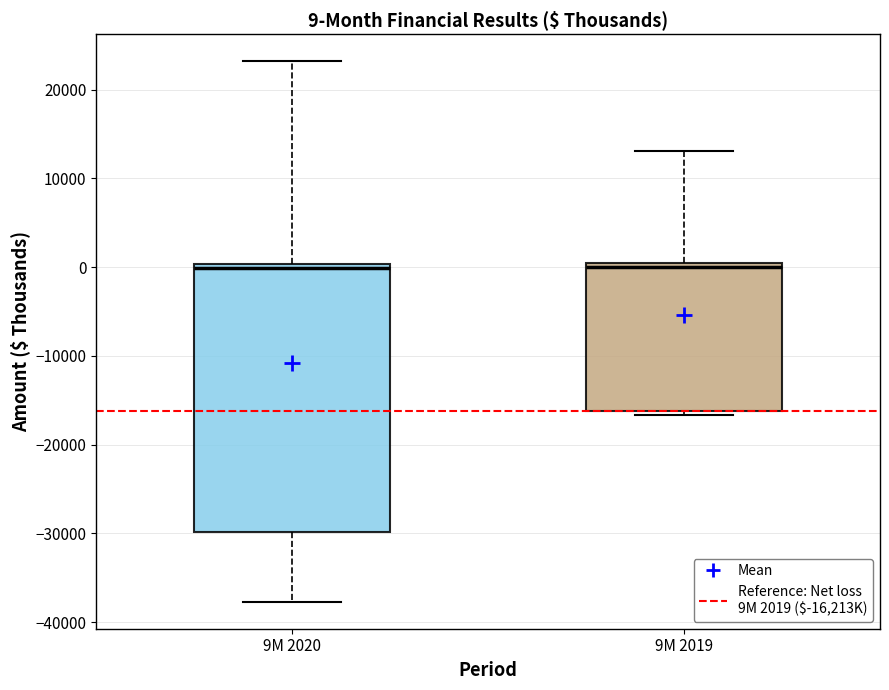

Comparing the boxes themselves (not the whiskers), which one is the tallest?

9M 2020